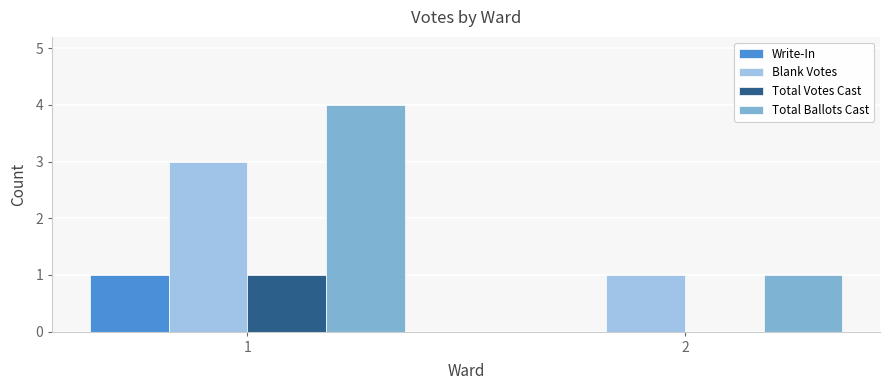

At which label is Write-In closest to 0?

2